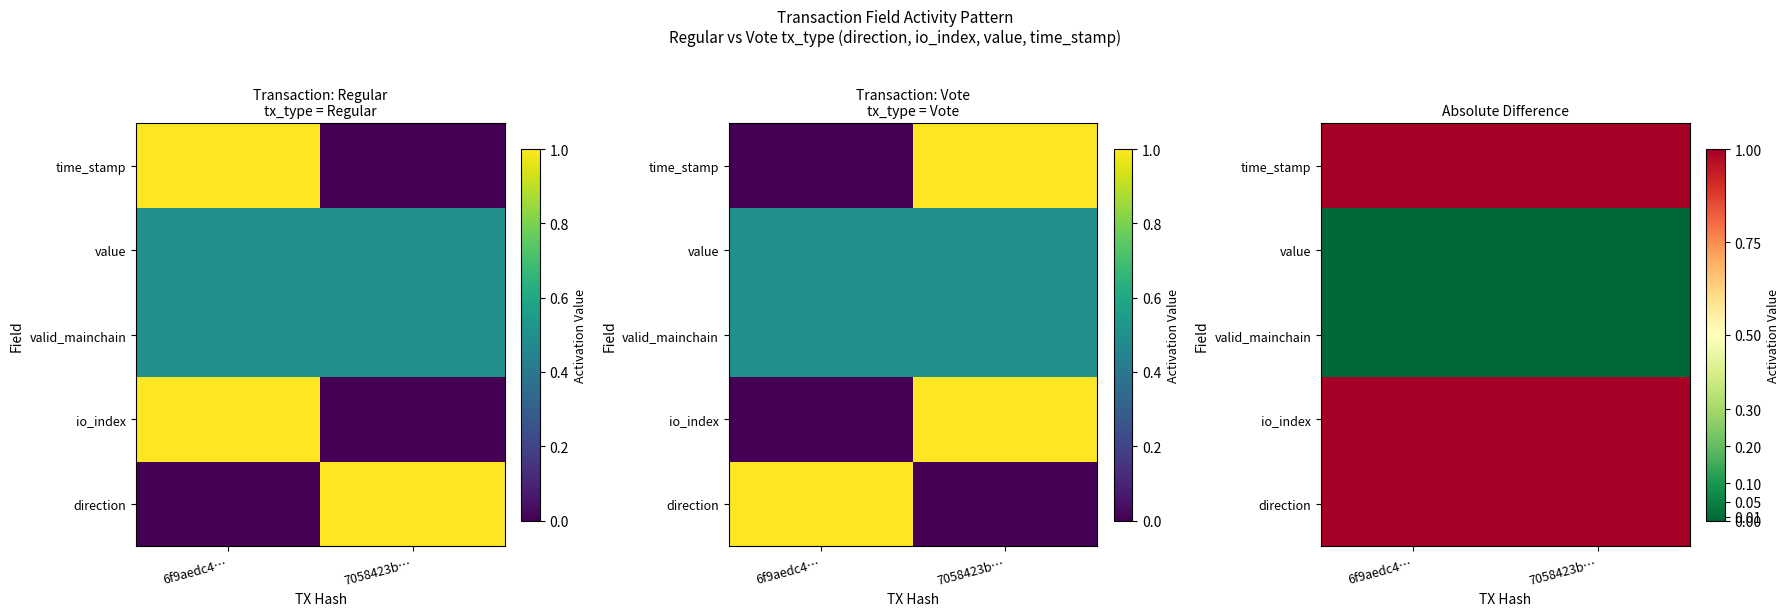

At how many categories does at least one series exceed 0?

2